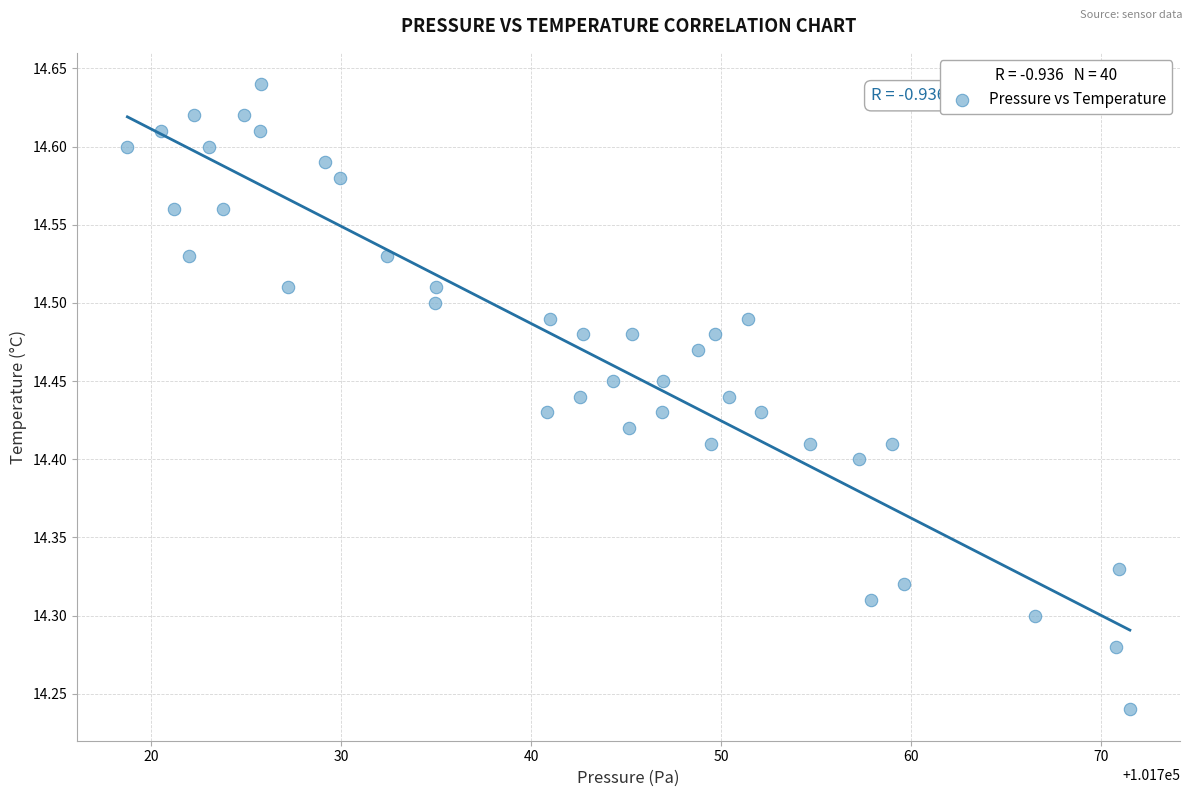

What is the range of X values (max minus min)?

52.8